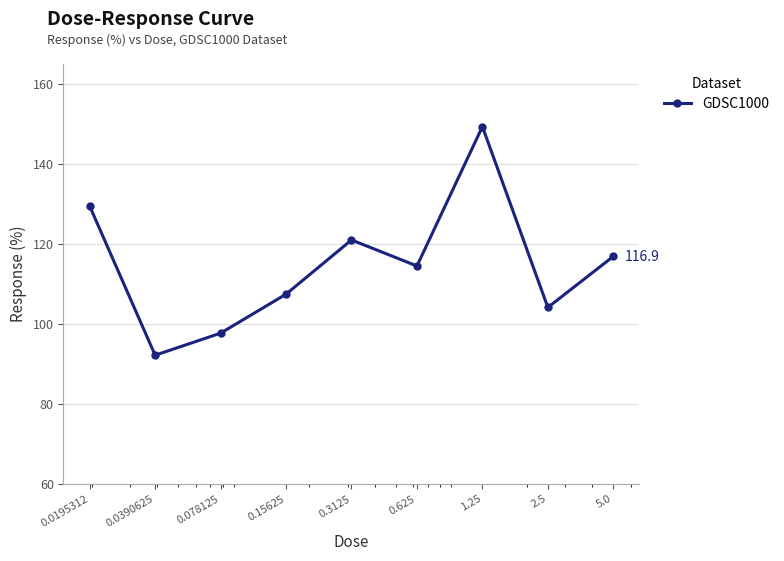

What is the value of the 6th point from the left?

114.5